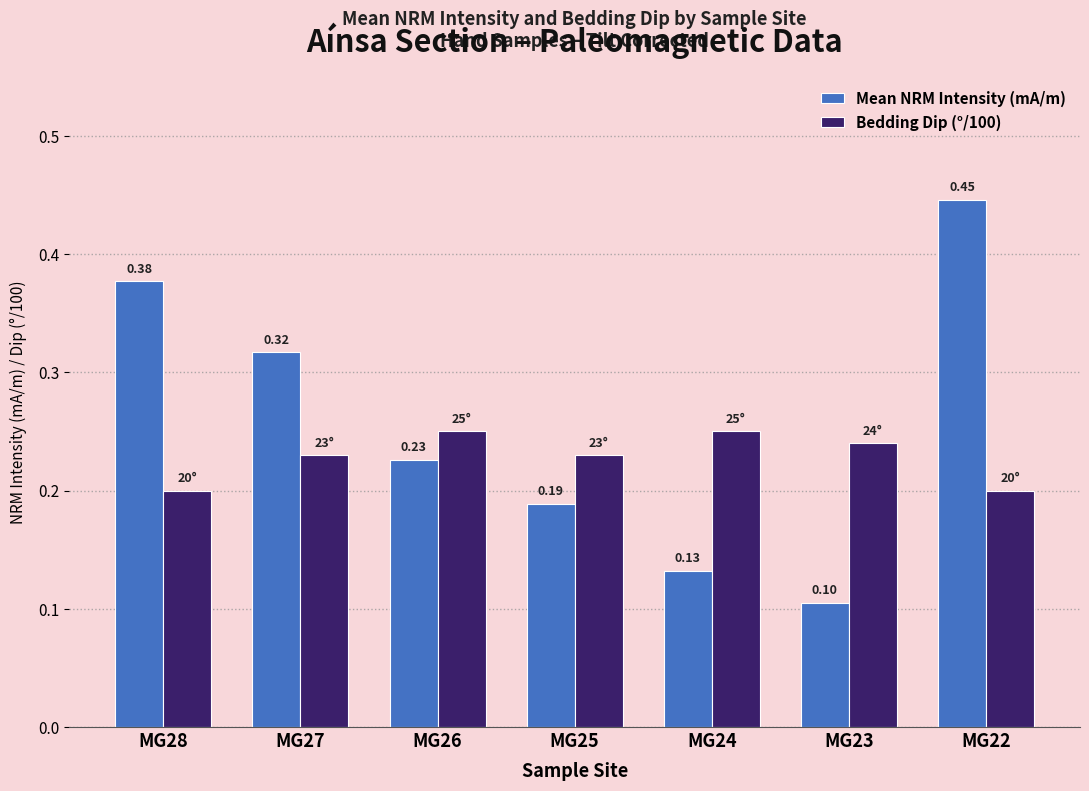

Rank the series at MG25 from lowest to highest value.

Mean NRM Intensity (mA/m), Bedding Dip (°/100)